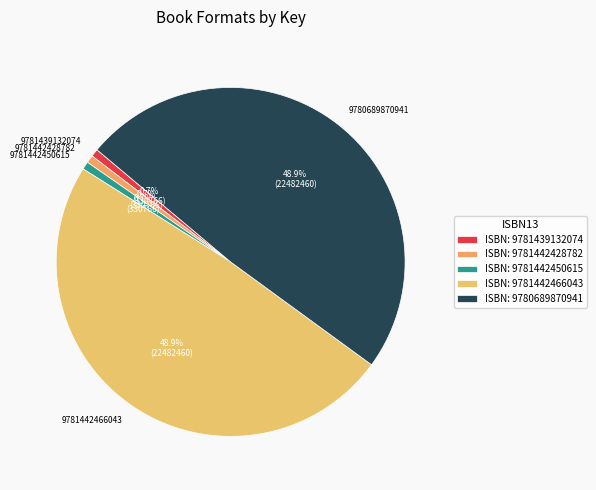

To the nearest percent, what percentage of the pie is 9781442466043?

49%